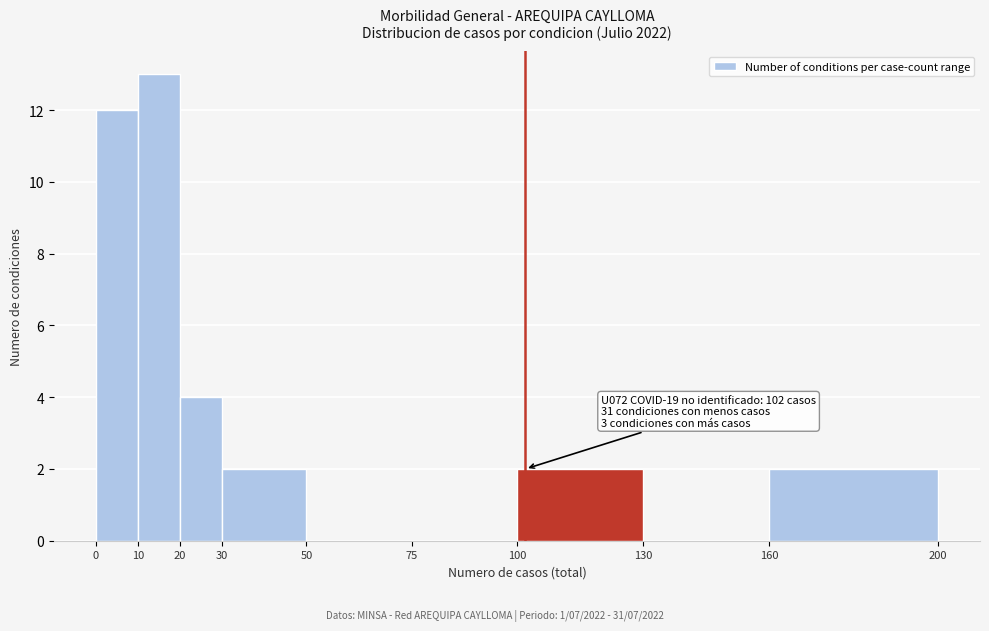

Which range on the x-axis has the tallest bar?

10 to 20